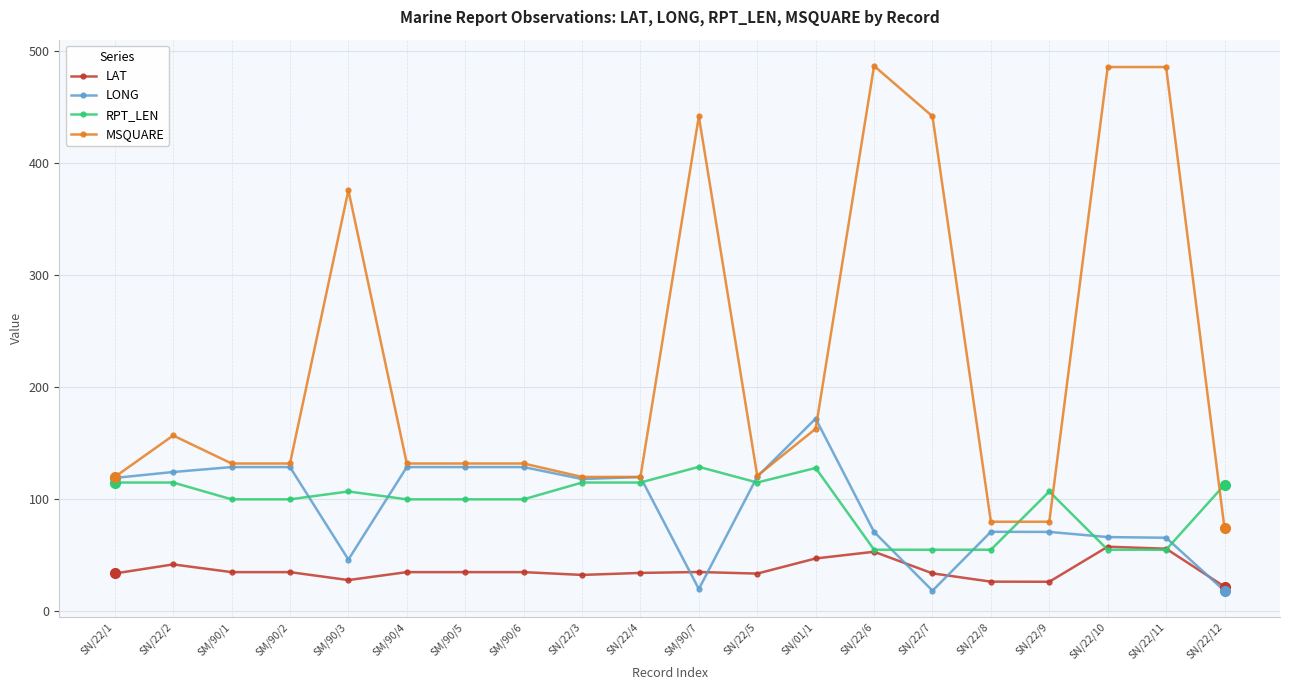

Which series has the widest spread of values?

MSQUARE